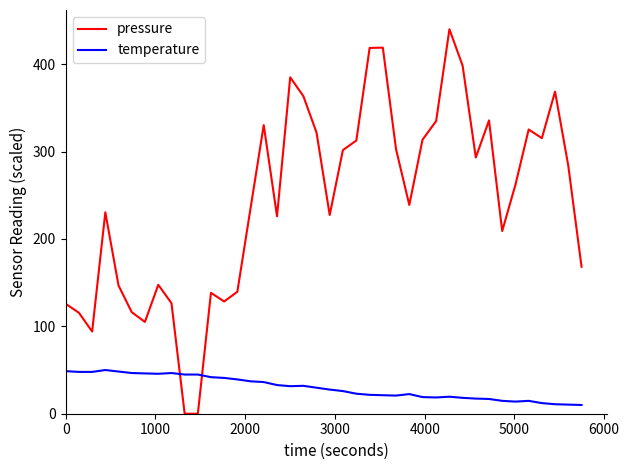

What is the difference between the maximum and minimum values in the temperature series?

40.0